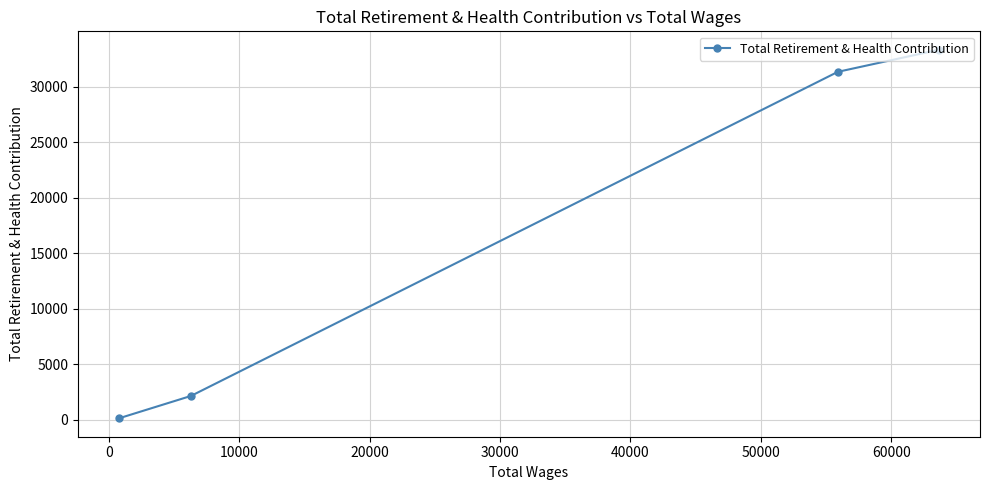

What is the sum of all values?

66963